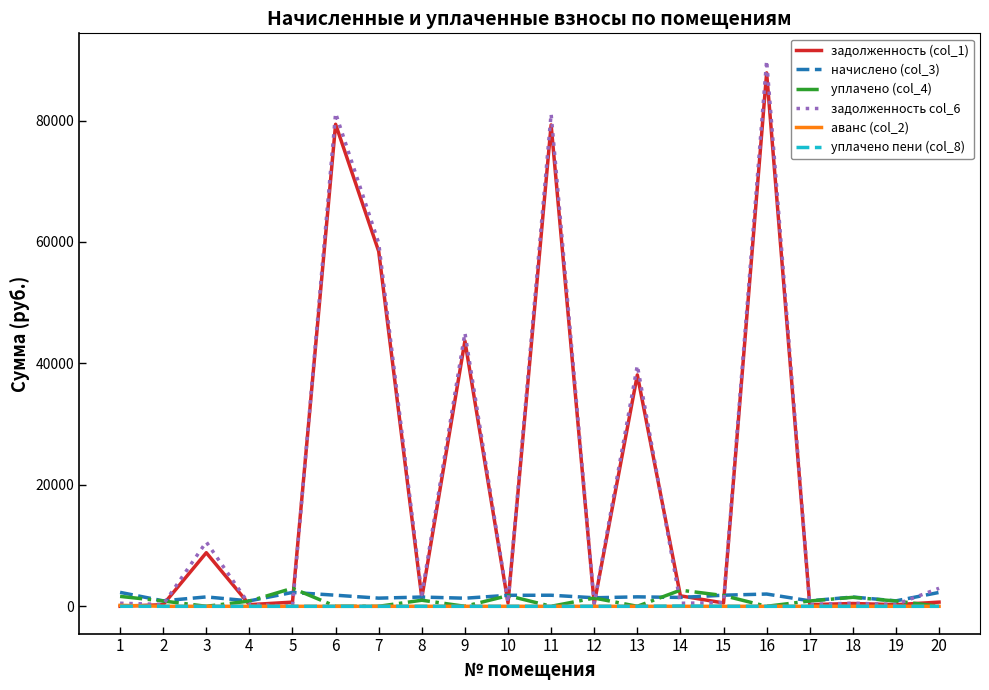

What is the total value across all series at 18?

3976.0